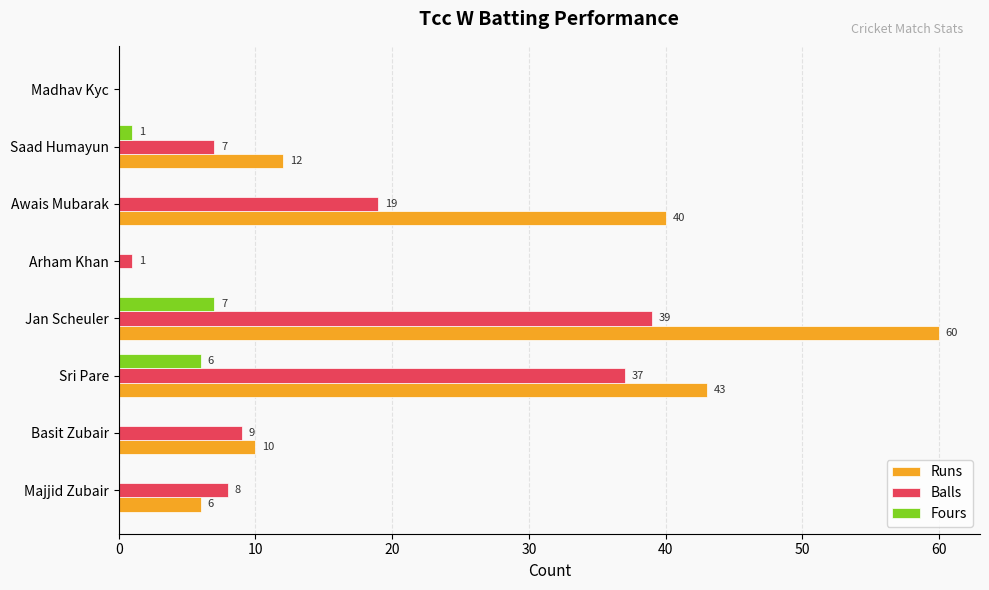

The value of Fours at Awais Mubarak is 0. True or false?

True